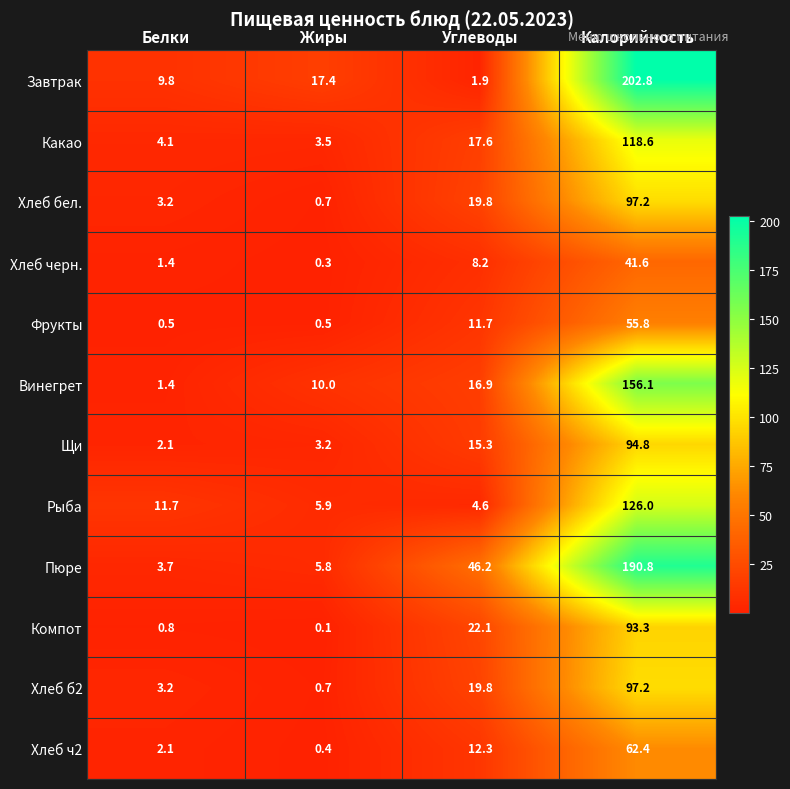

What is the minimum value for Фрукты?

0.5